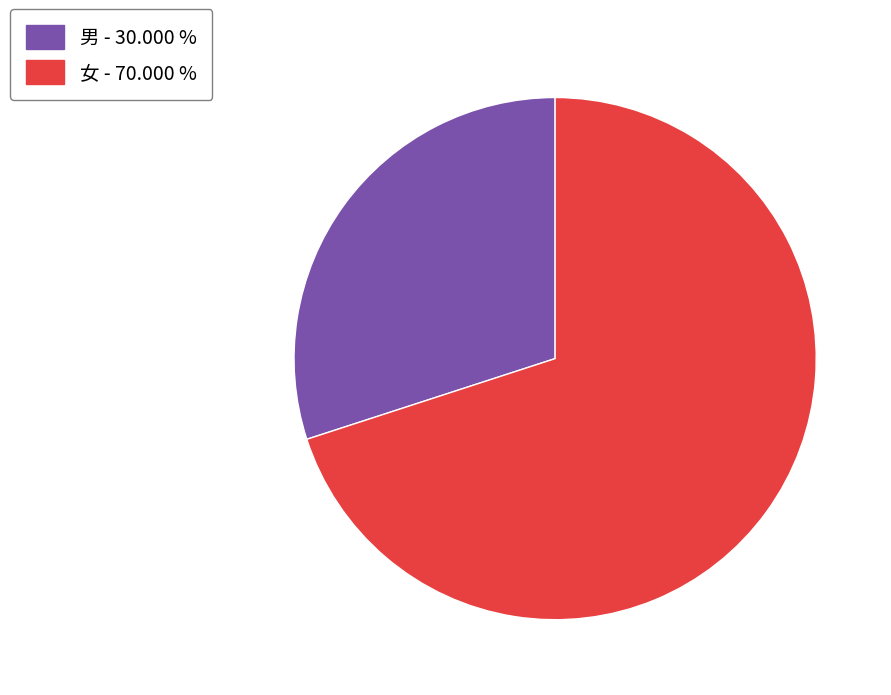

Do 男 - 30.000 % and 女 - 70.000 % together represent more than half of the pie?

Yes